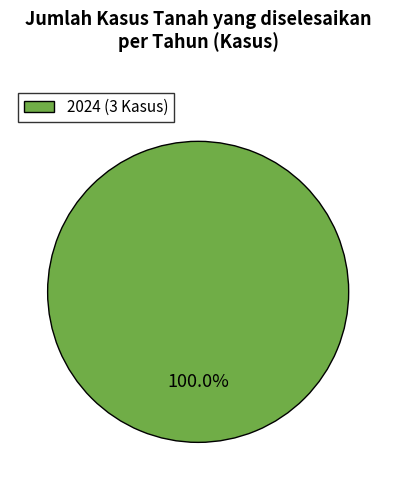

How many segments does this pie chart have?

1